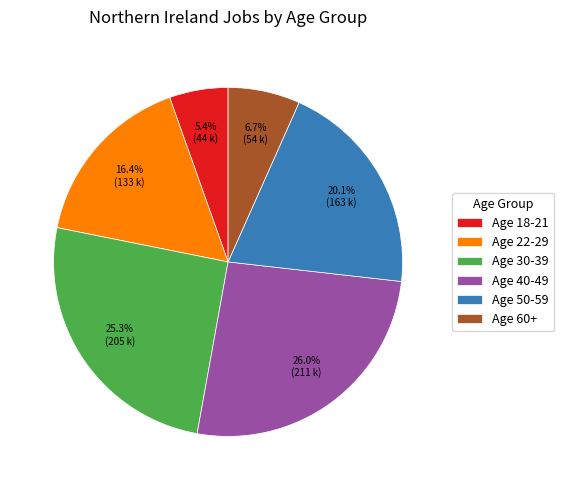

Rank the categories by value from highest to lowest.

Age 40-49, Age 30-39, Age 50-59, Age 22-29, Age 60+, Age 18-21